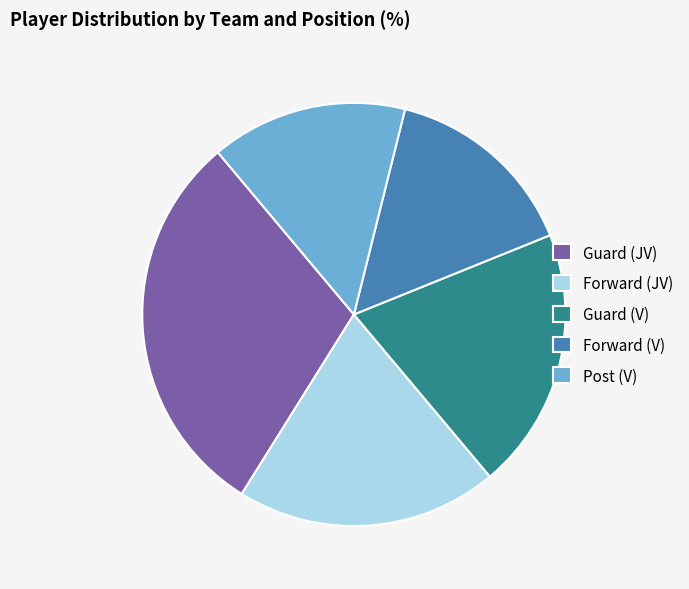

Which has a higher value, Forward (V) or Guard (JV)?

Guard (JV)